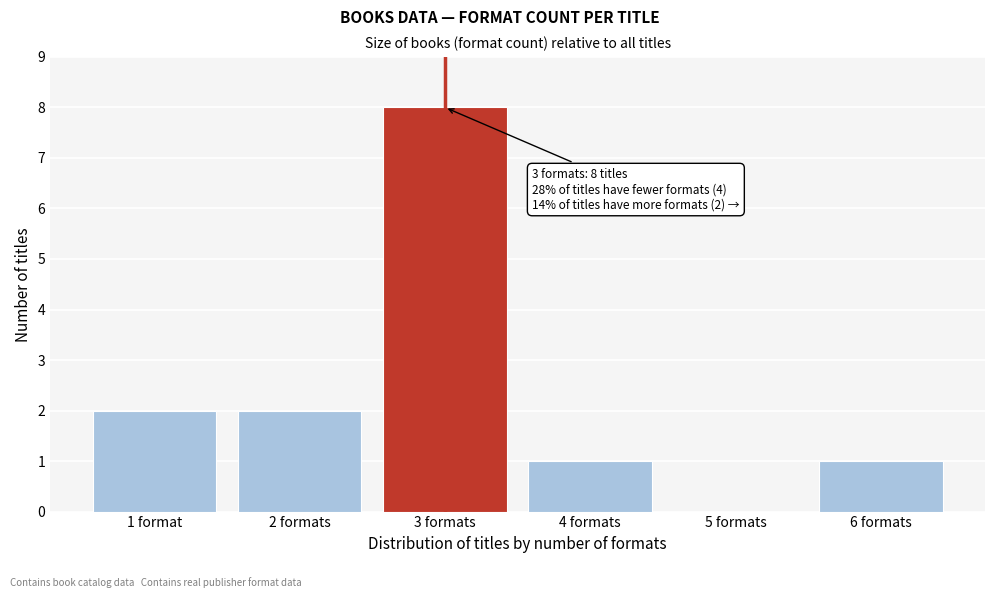

Reading left to right, what are all the values shown in this chart?

1 format=2	2 formats=2	3 formats=8	4 formats=1	5 formats=0	6 formats=1